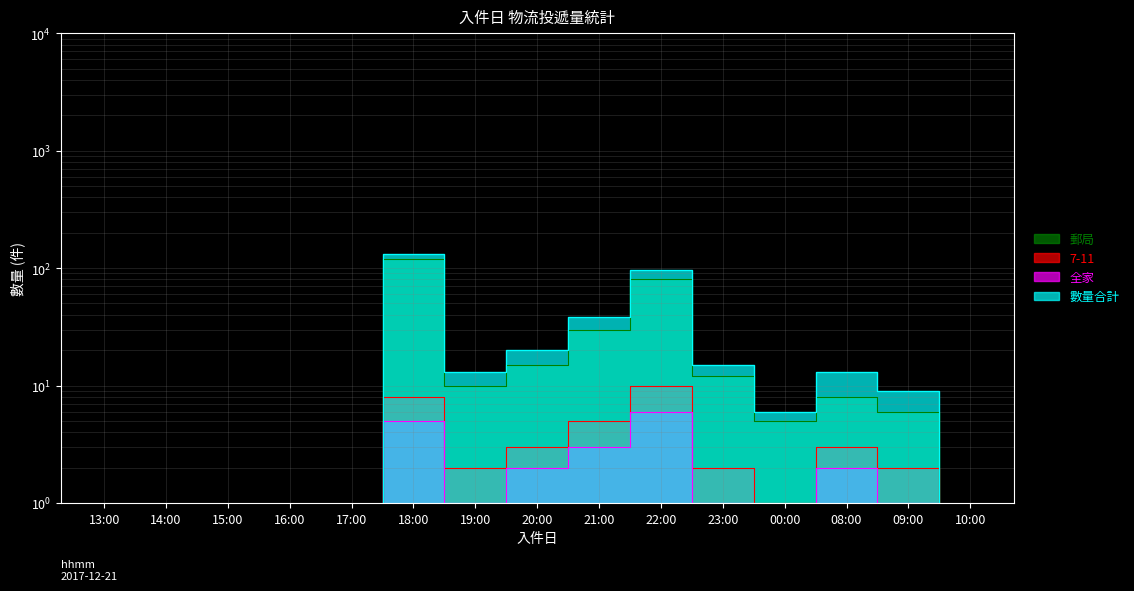

How many interior local valleys does the 全家 series have?

2